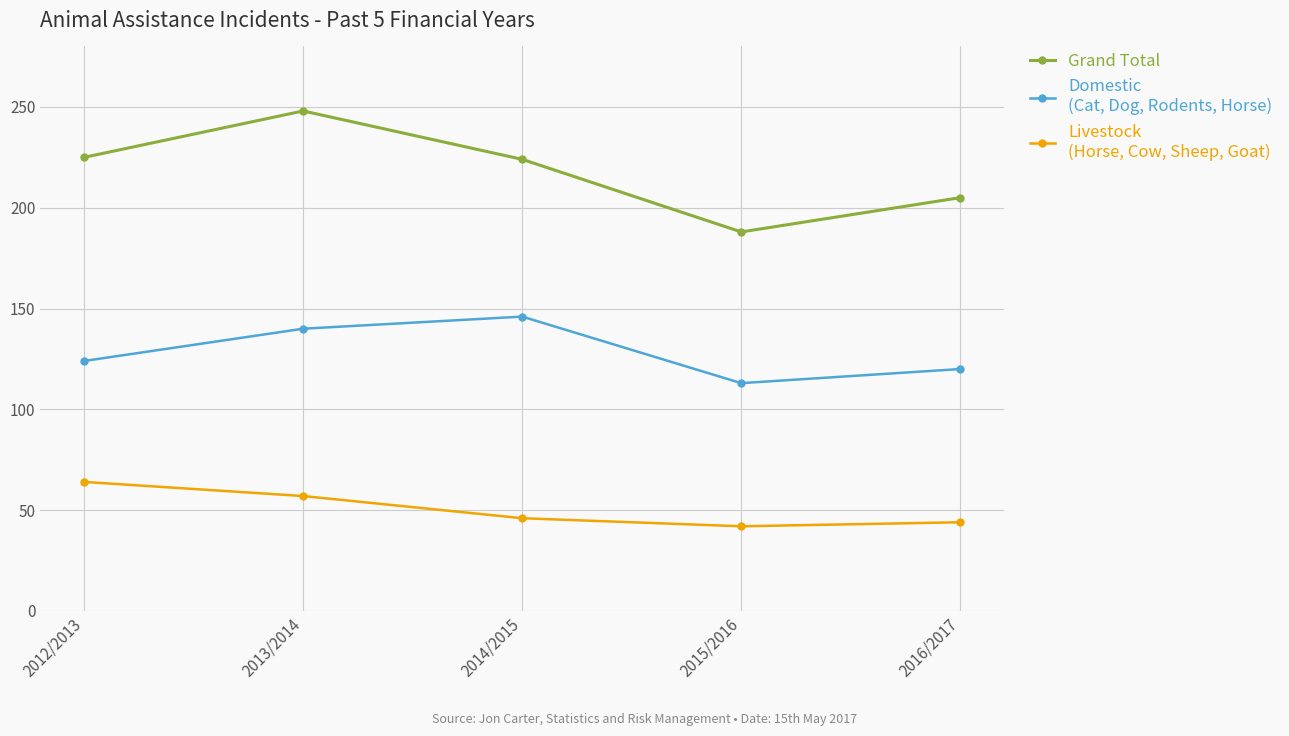

Does the chart have visible grid lines?

Yes